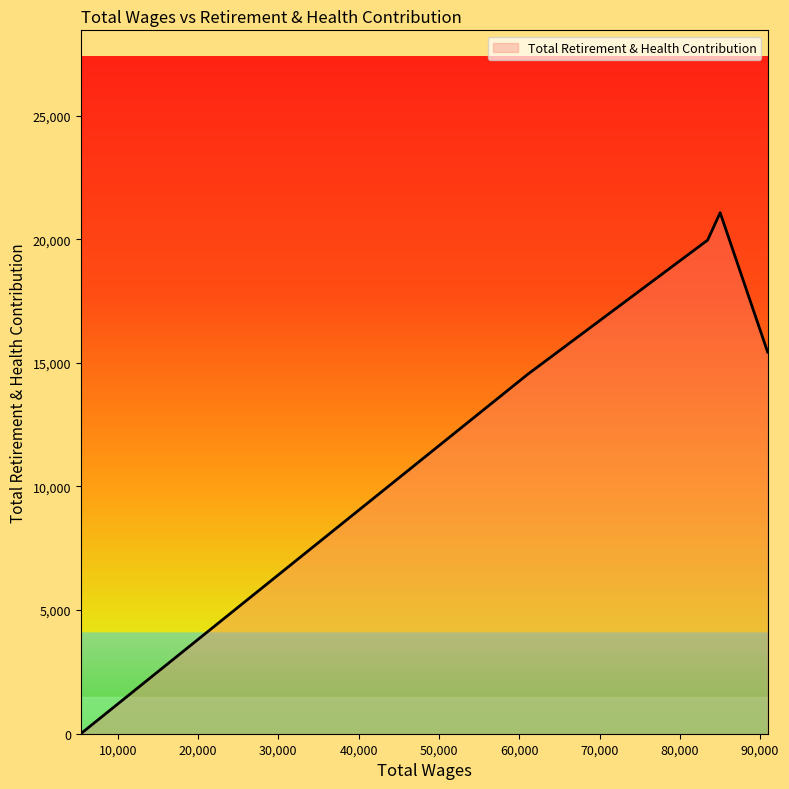

What is the sum of all values?

71005